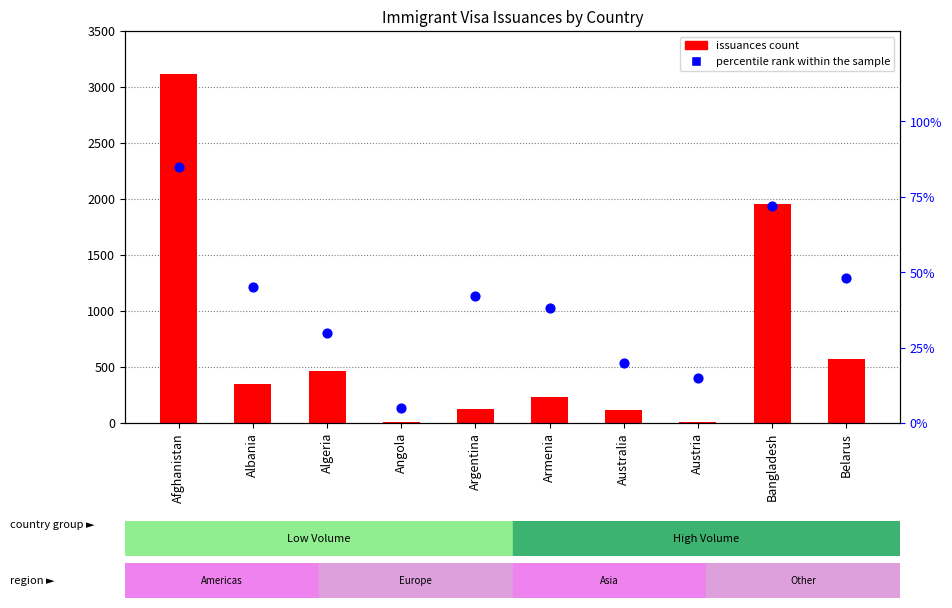

What is the total value across all series at Australia?

132